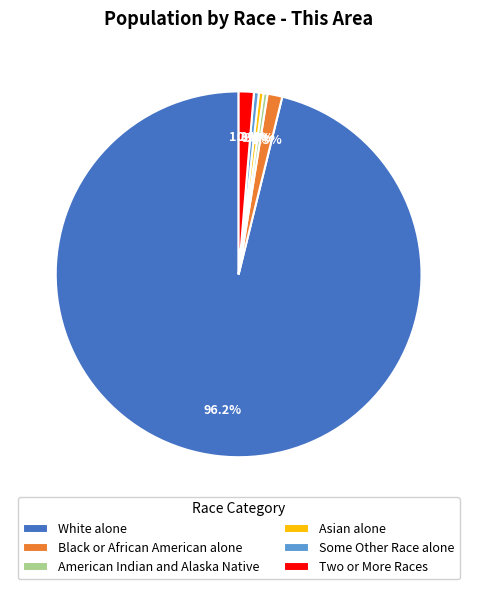

Count the number of slices in the pie.

6